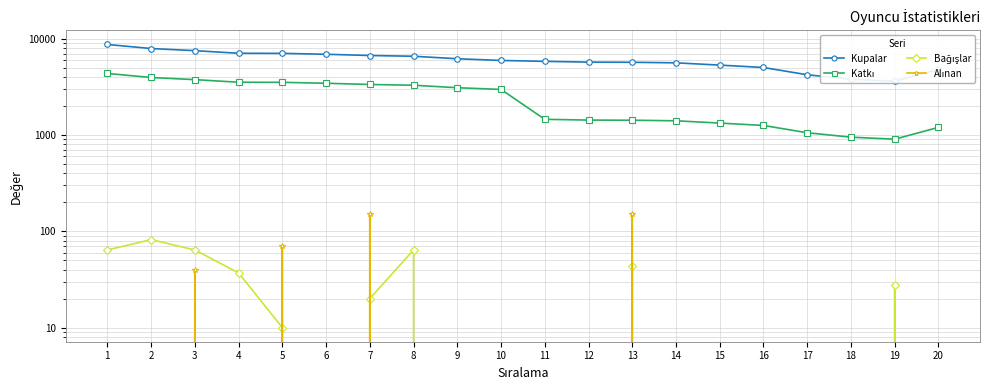

Which series has the largest range (max minus min)?

Kupalar